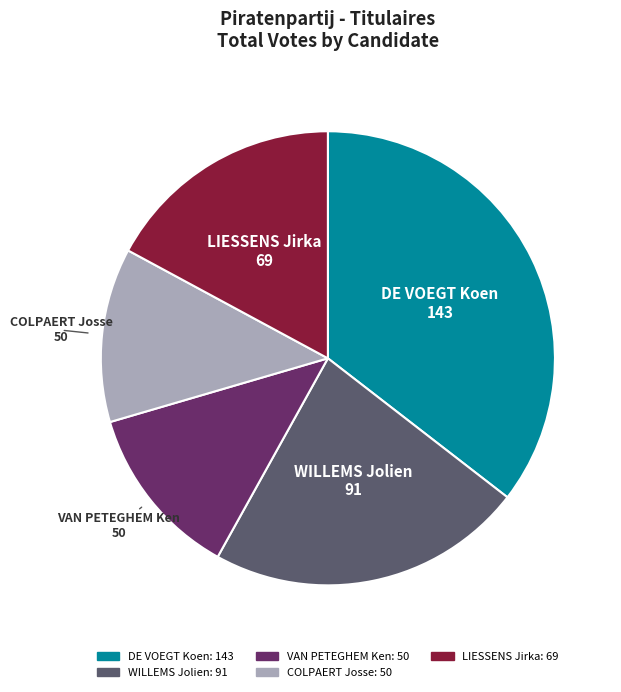

Do WILLEMS Jolien and DE VOEGT Koen together represent more than half of the pie?

Yes